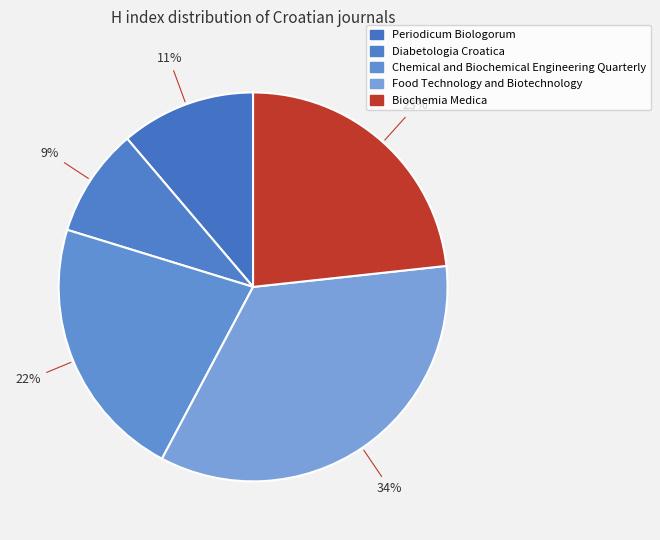

Is it true that Periodicum Biologorum is 1% of the pie?

False